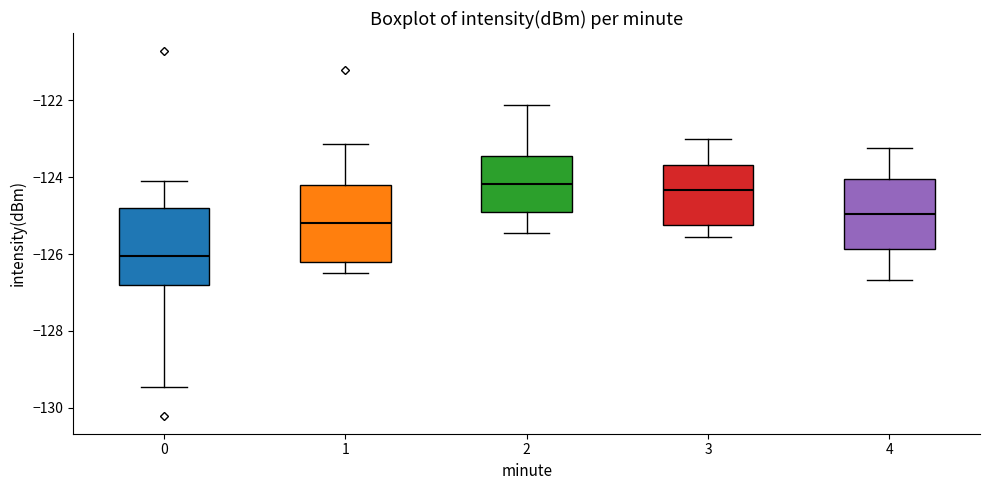

Reading left to right, transcribe this box plot: for each box, give where its median line is, the range the box spans, and where its two whiskers end, as read against the y-axis. The values are not printed on the chart, so give them approximately, as read against the axis.

0: median -126.0, box -126.8 to -124.8, whiskers -129.4 to -124.2
1: median -125.2, box -126.2 to -124.2, whiskers -126.4 to -123.2
2: median -124.2, box -125.0 to -123.4, whiskers -125.4 to -122.2
3: median -124.4, box -125.2 to -123.6, whiskers -125.6 to -123.0
4: median -125.0, box -125.8 to -124.0, whiskers -126.6 to -123.2